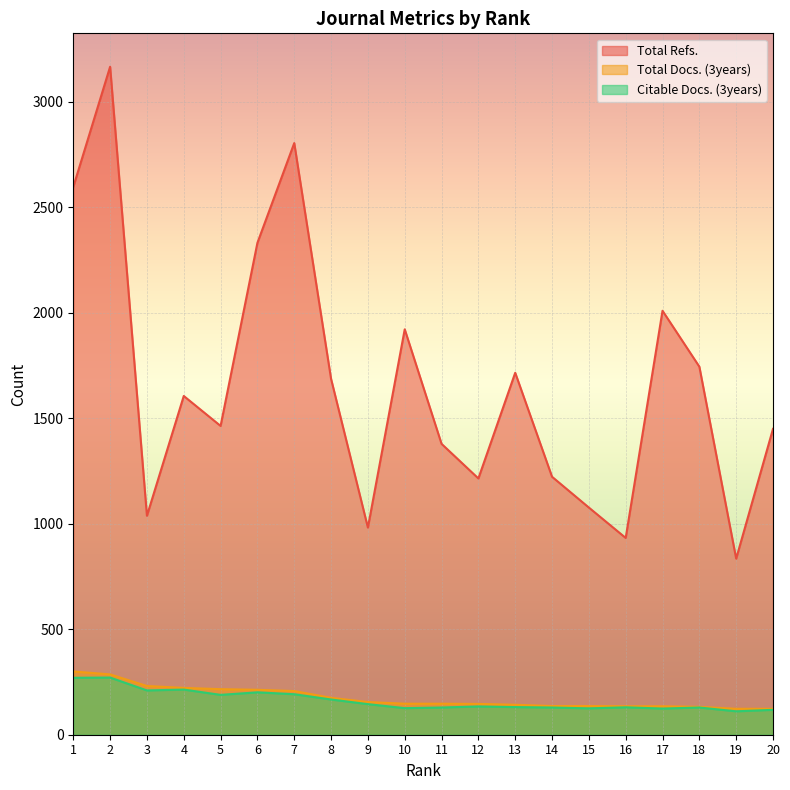

How many lines are shown in the chart?

3